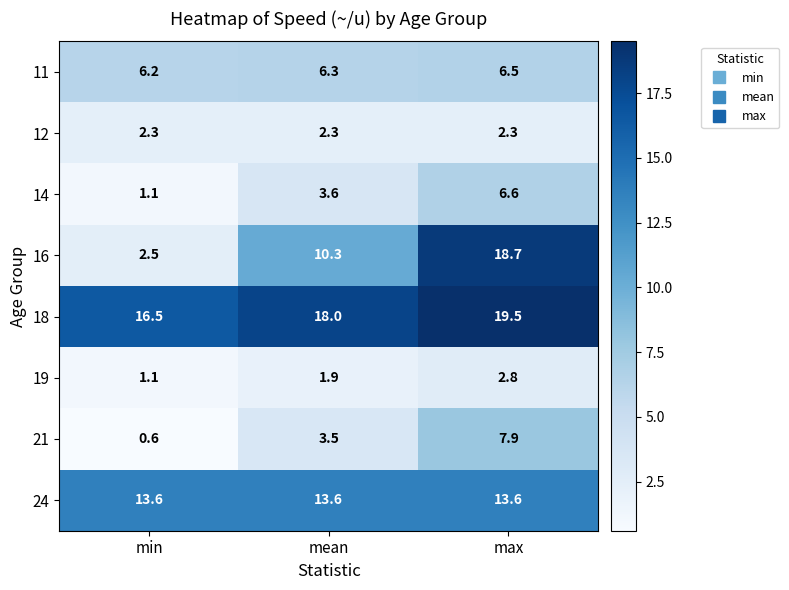

What is the difference between the highest and lowest values at mean?

16.1